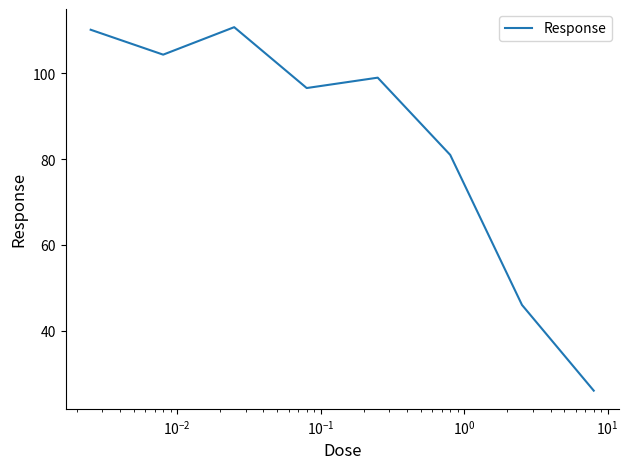

Count the number of values greater than 99.

4